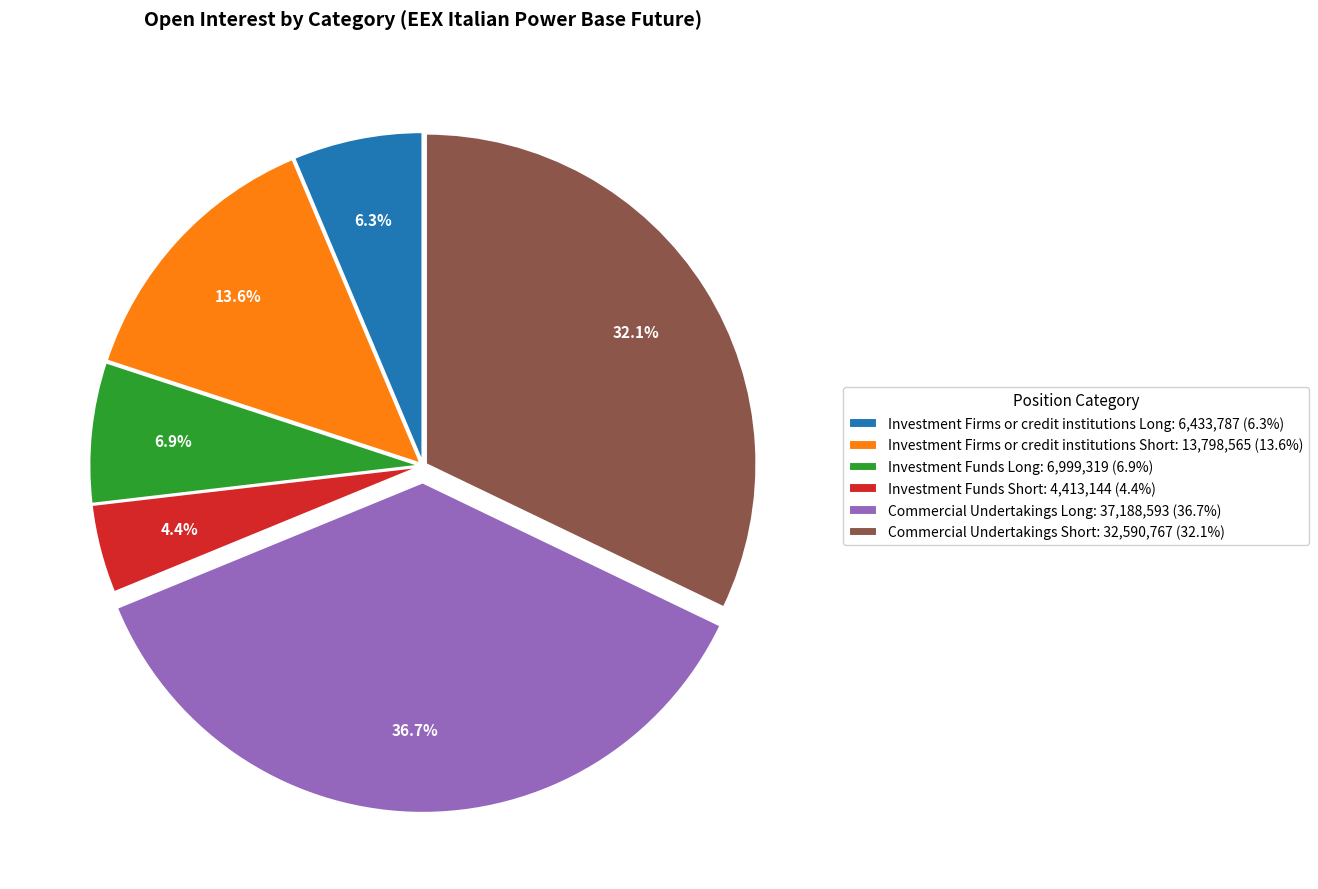

The Investment Firms or credit institutions Long slice represents 1% of the pie. True or false?

False